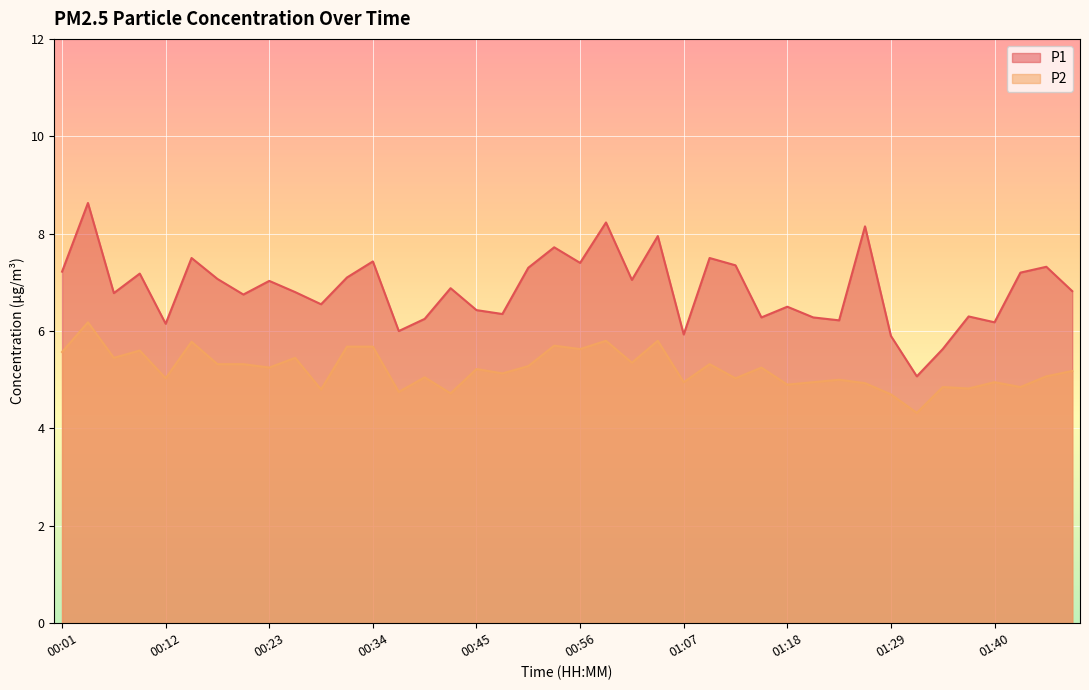

Which series has the largest range (max minus min)?

P1